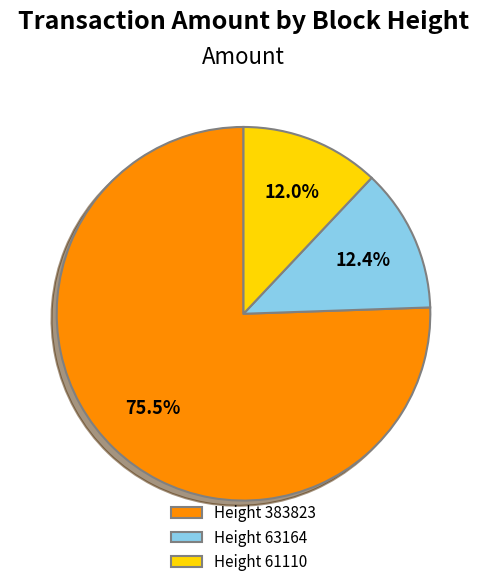

Is there a majority slice in this chart?

Yes